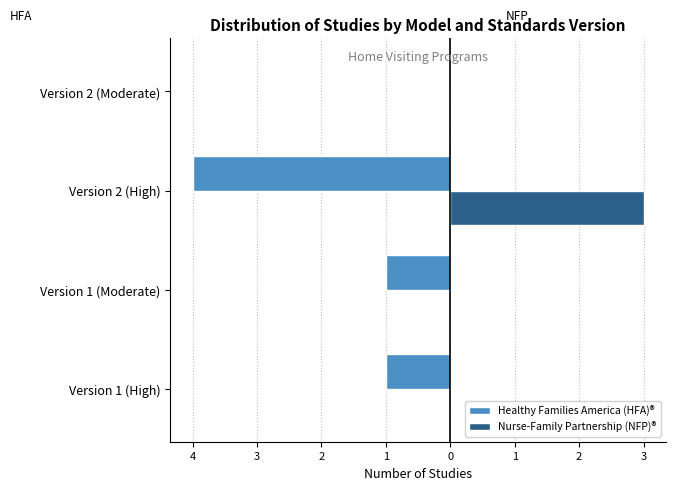

What is the value of the Healthy Families America (HFA)® bar at the 1st from the left?

-1